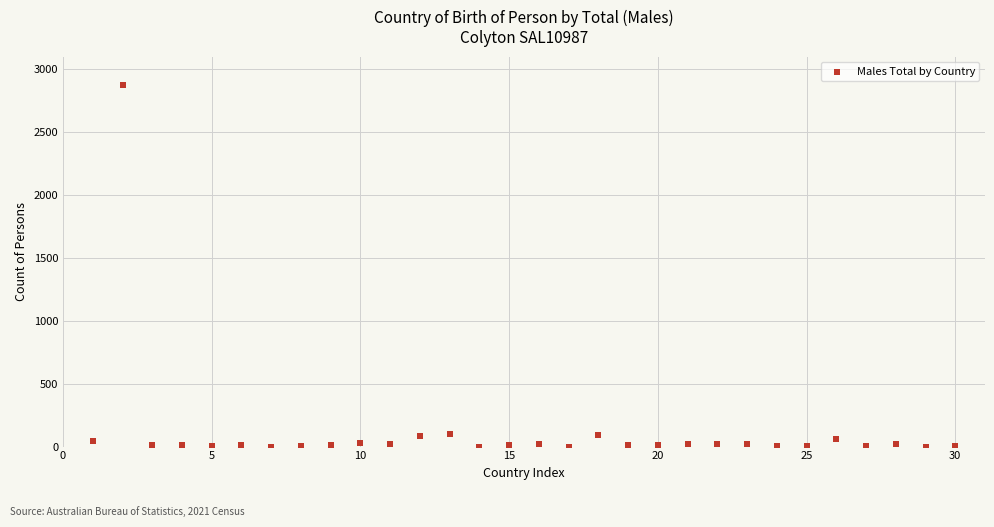

What is the range of Y values (max minus min)?

2873